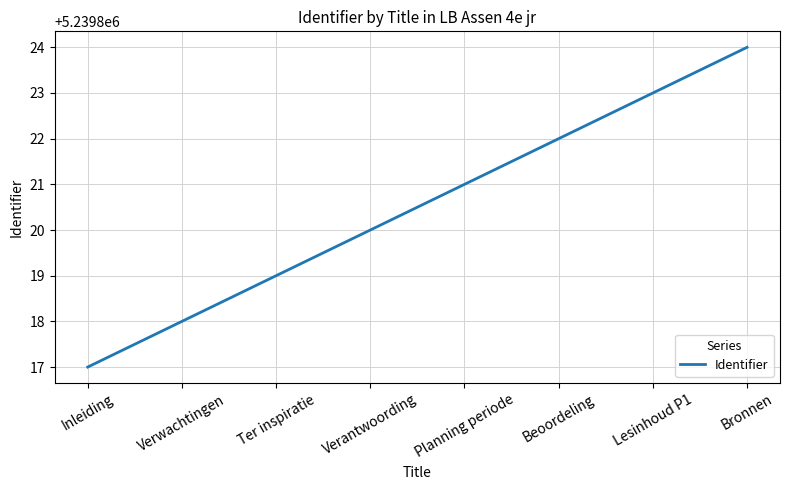

What position from the right is Lesinhoud P1?

2